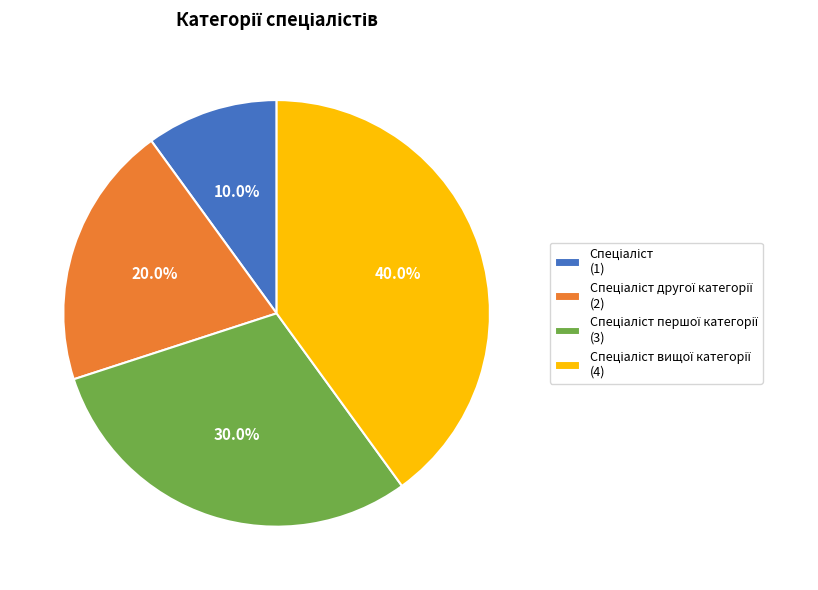

Is there any slice that represents more than half of the pie?

No